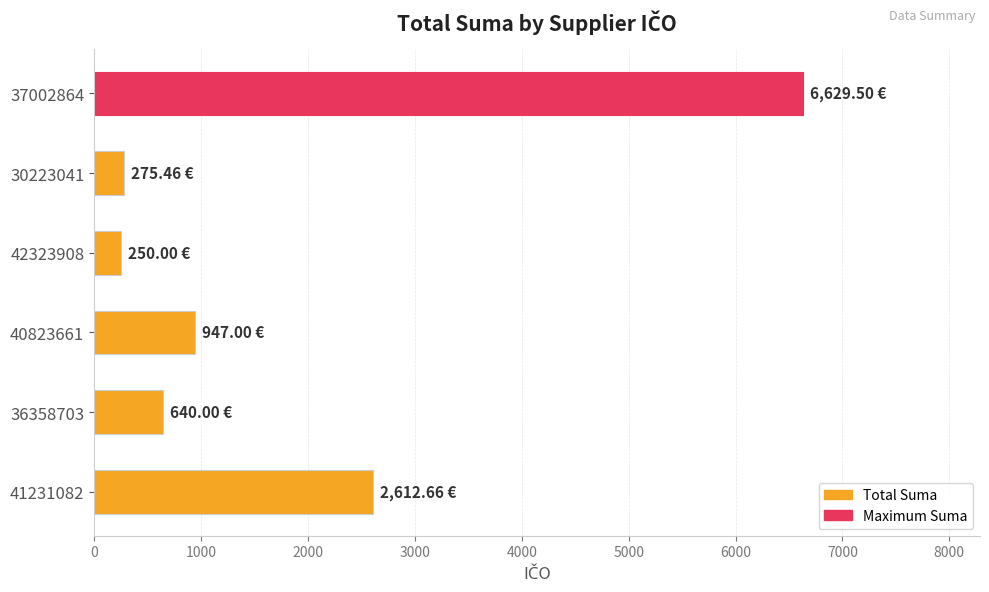

Which has a higher value, 37002864 or 40823661?

37002864